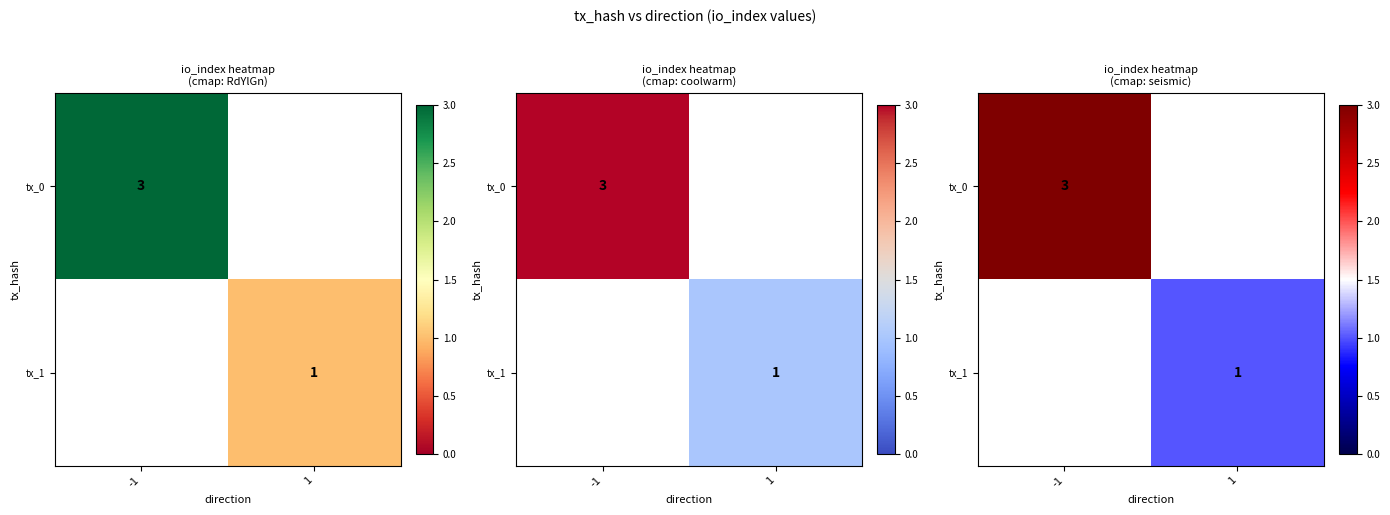

At how many categories does at least one series exceed 1?

1